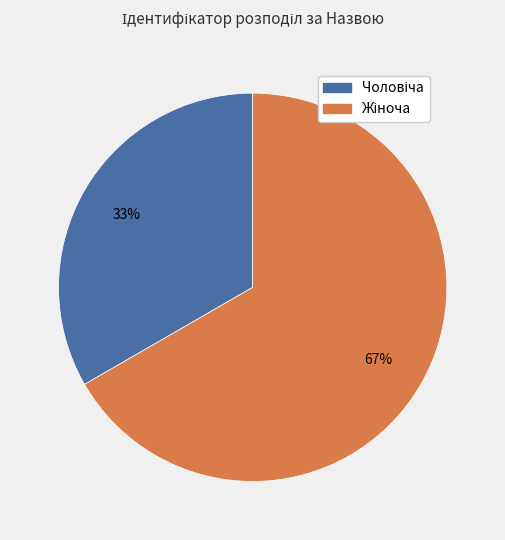

To the nearest percent, what is the average slice percentage?

50%